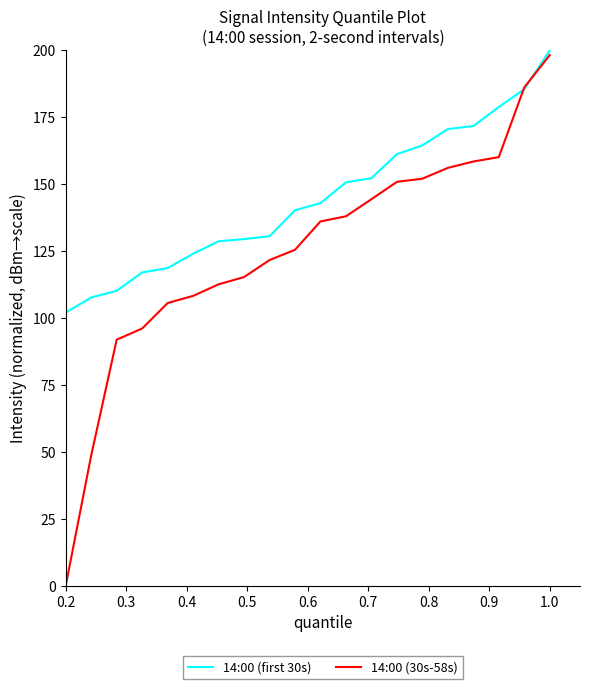

Which series has the largest range (max minus min)?

14:00 (30s-58s)